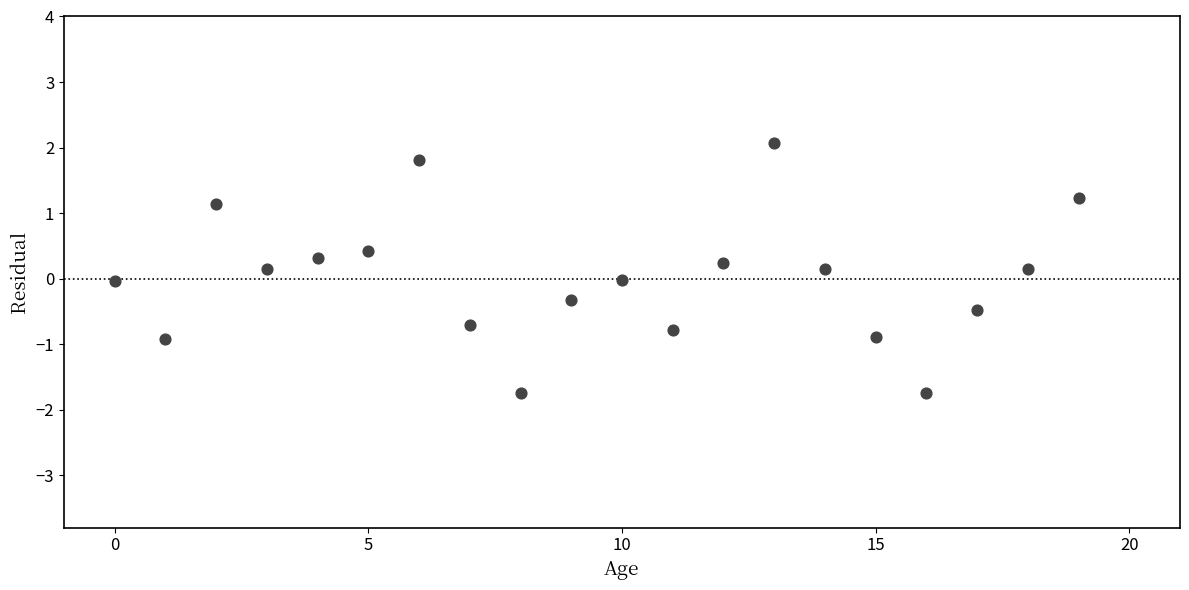

What is the range of Y values (max minus min)?

3.8